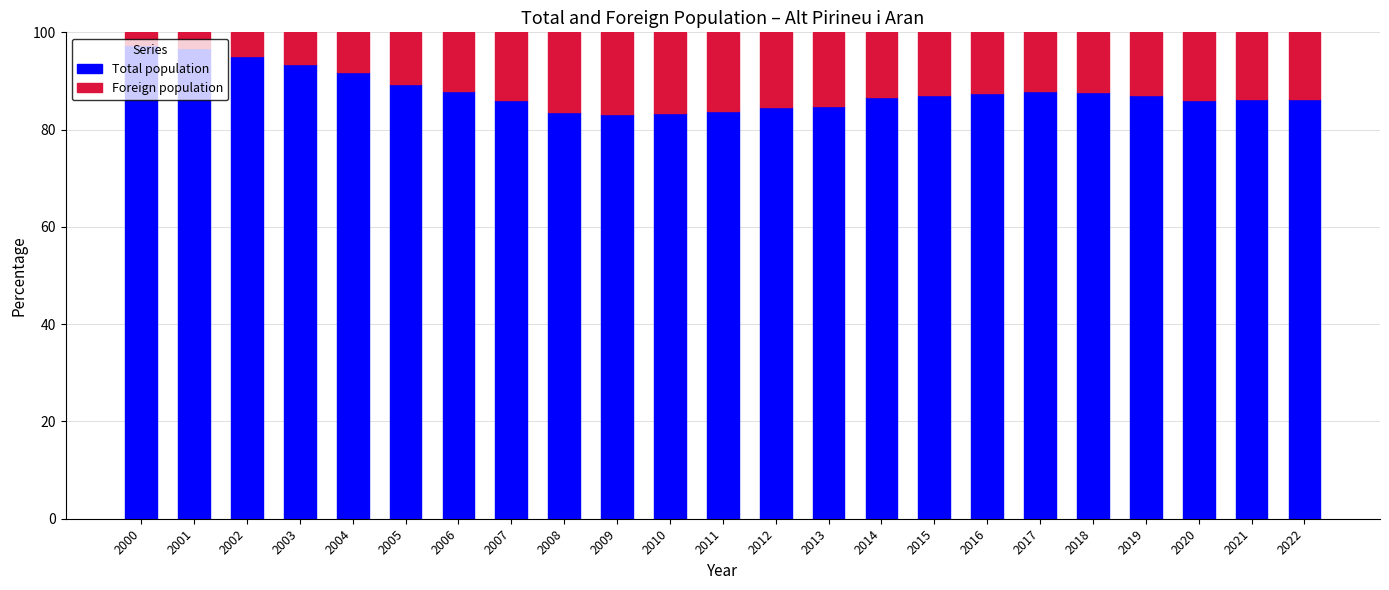

What is the sum of the Total population values at 2000 and 2005?

186.8